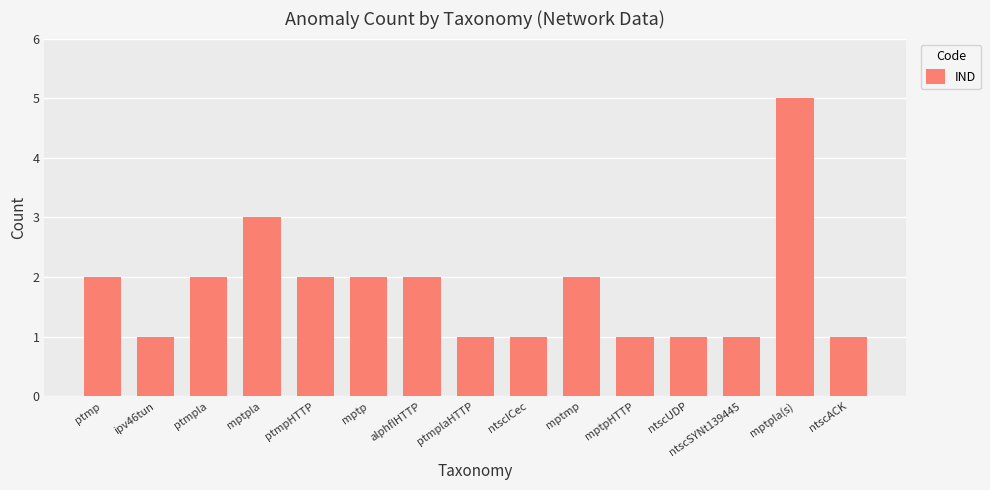

How many series are shown in this chart?

1